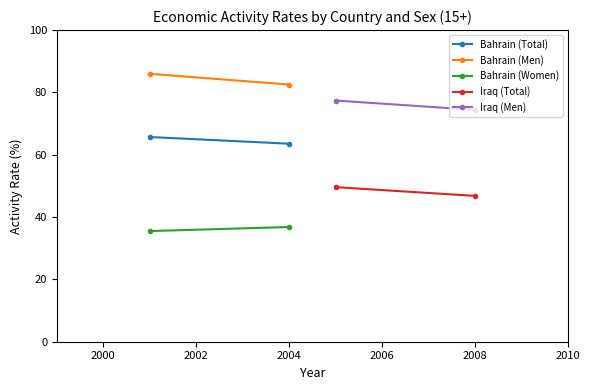

Is the value of Bahrain (Women) at 1998 greater than the value of Iraq (Men) at 2000?

No